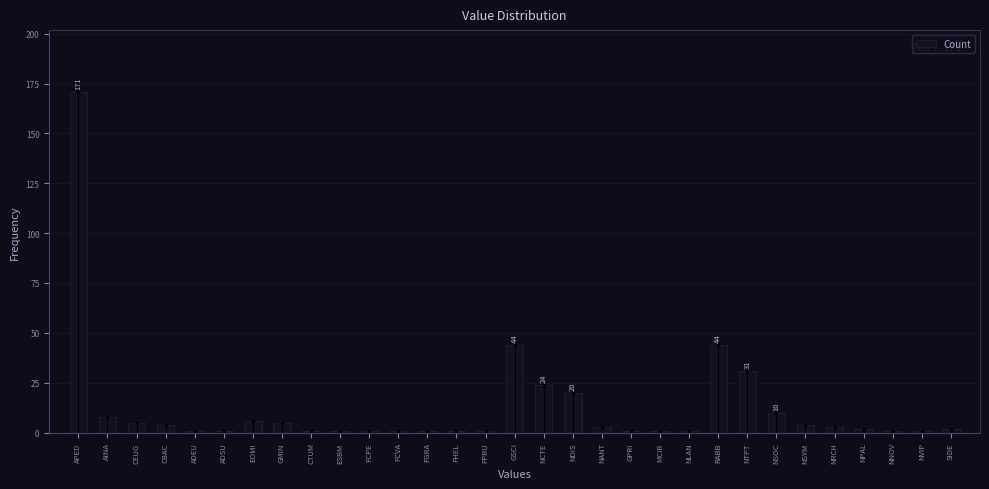

At which category does the chart reach its peak across all series?

APED